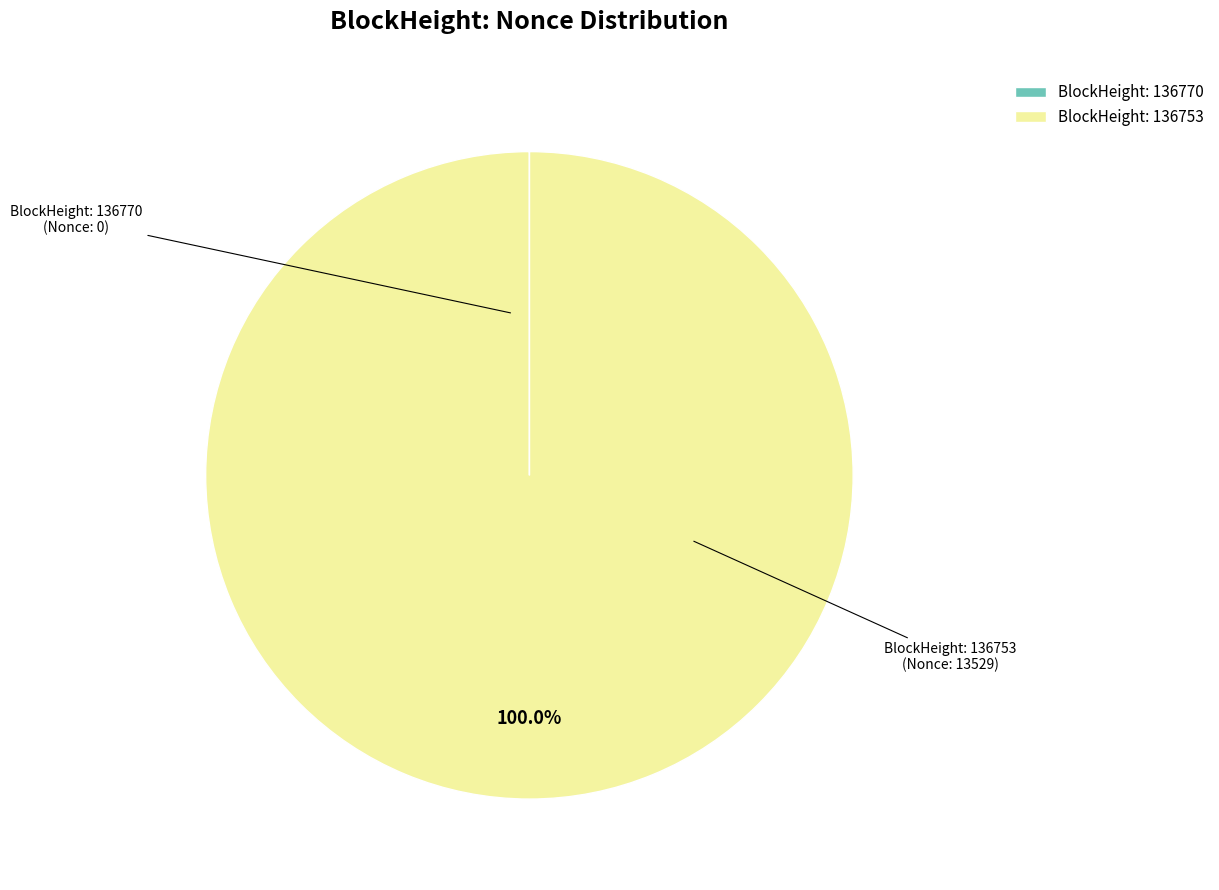

What is the largest slice in the pie chart?

BlockHeight: 136753